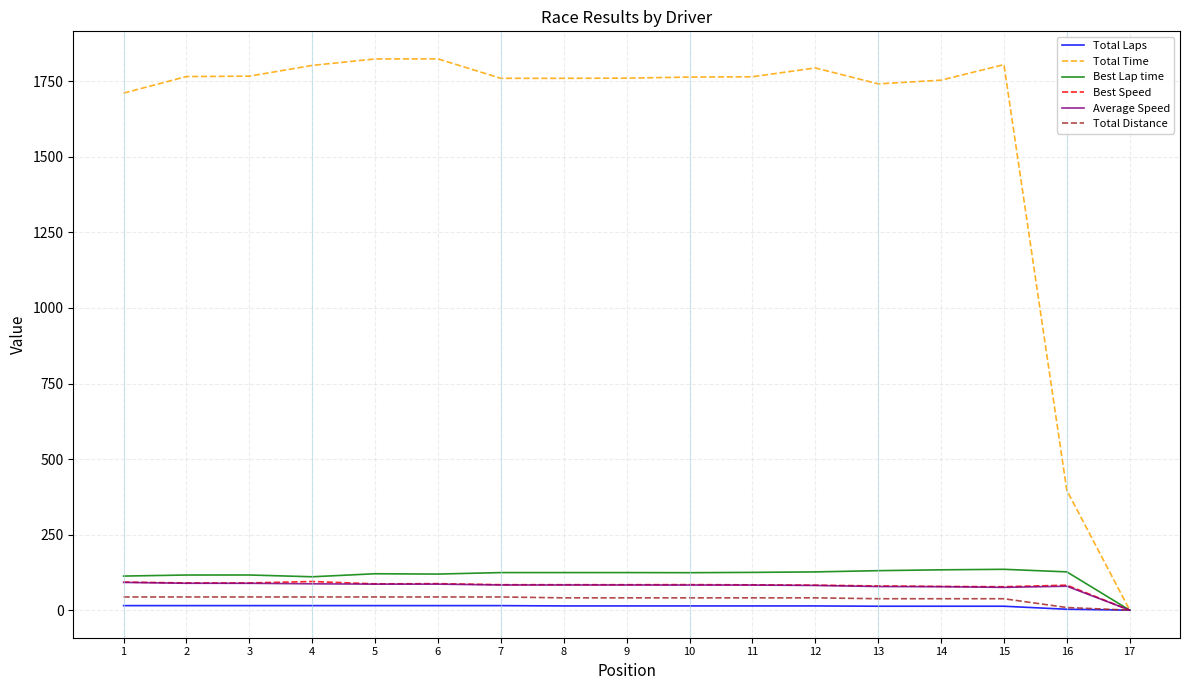

What is the maximum value shown in the chart?

1824.3